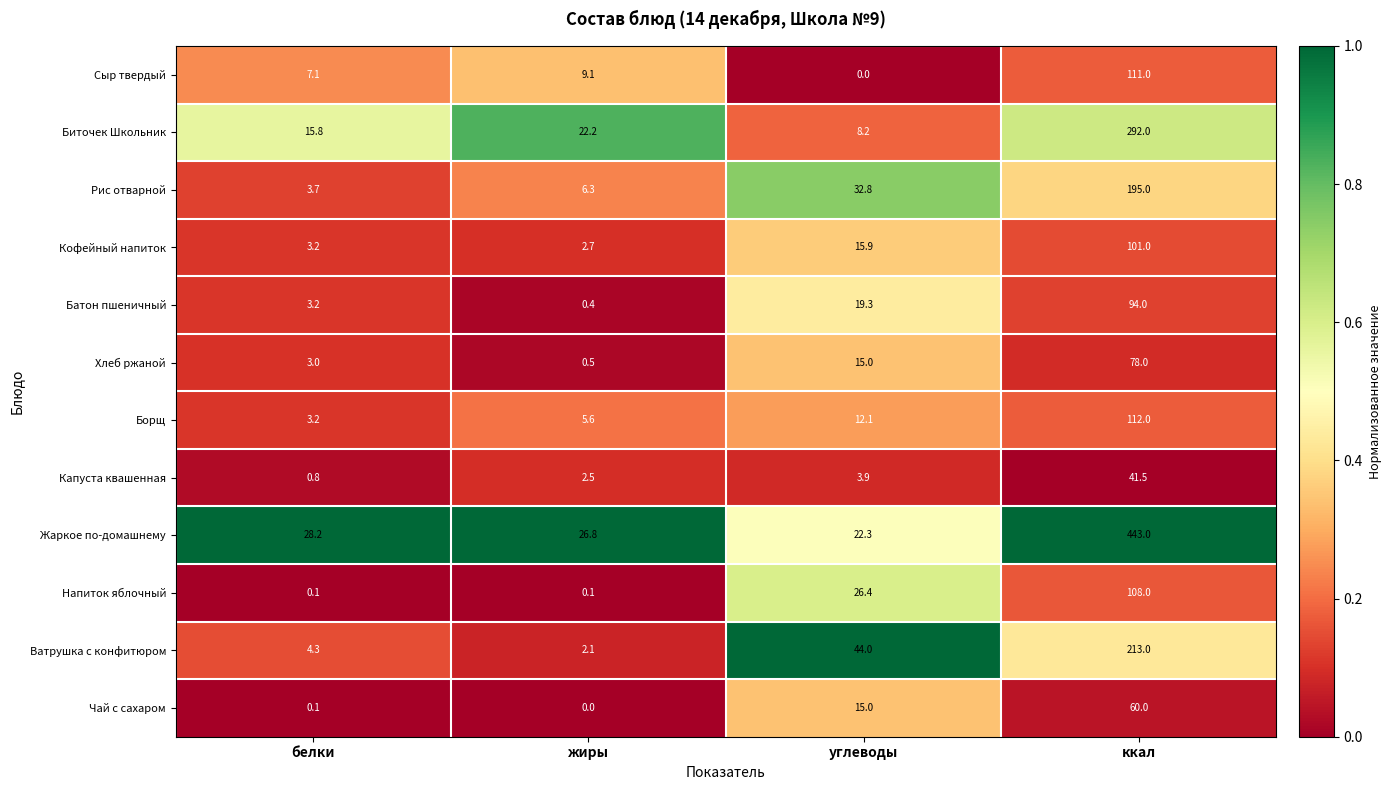

Read the Ватрушка с конфитюром value at жиры.

2.1